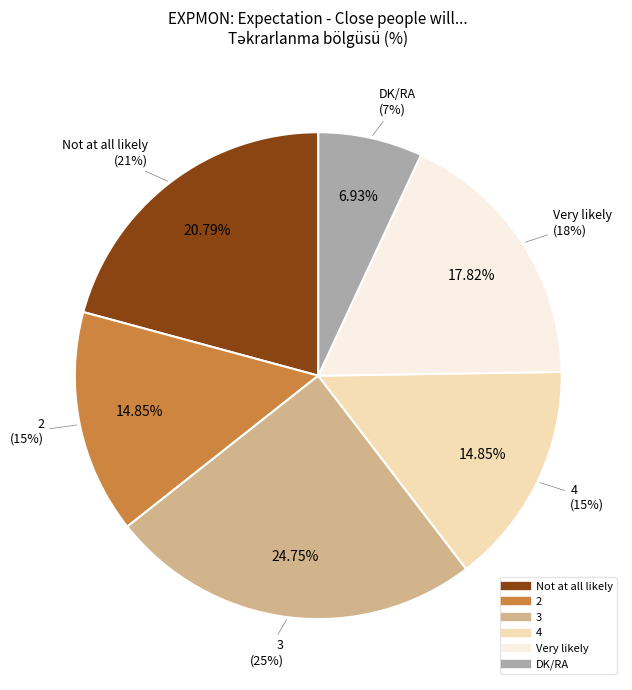

Do 4 and Very likely together represent more than half of the pie?

No